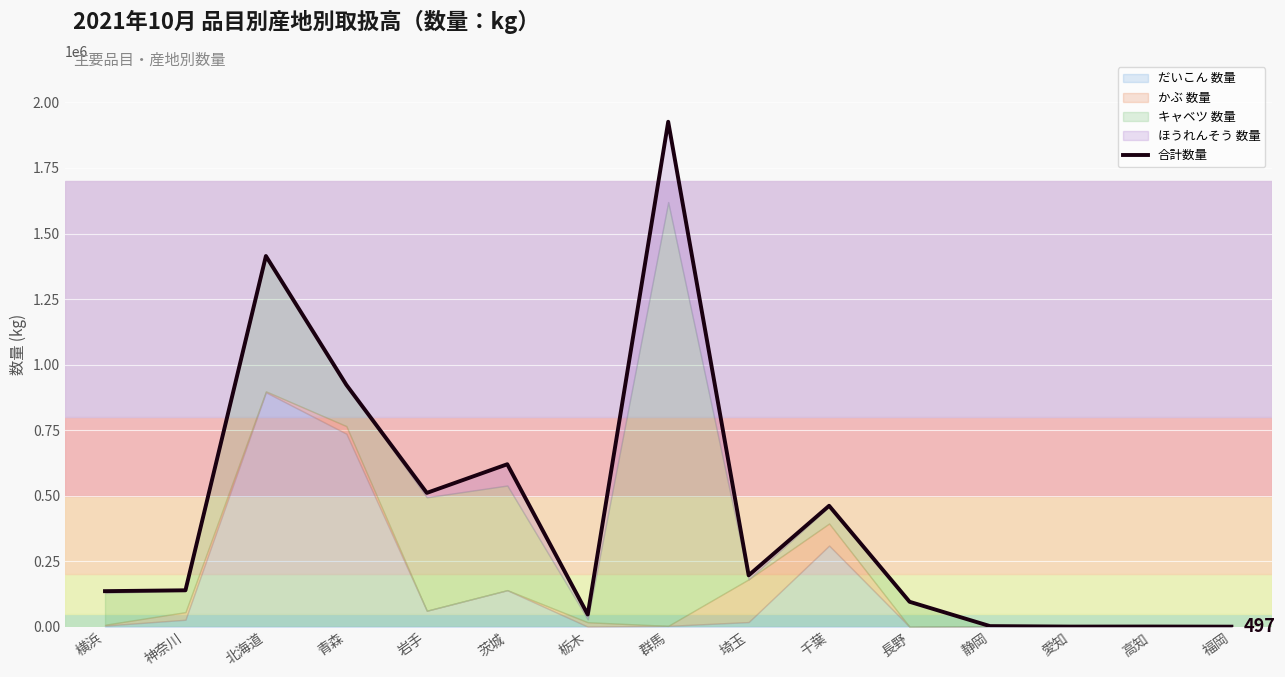

How many points are lower than both their immediate neighbors (excluding endpoints)?

4